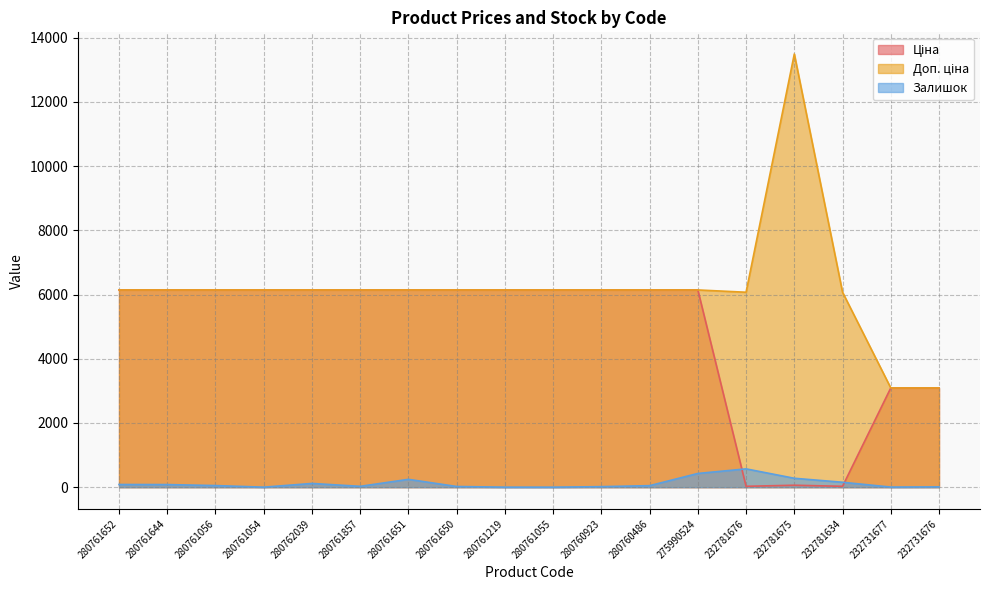

Between 280761055 and 232781675, which series saw the biggest shift?

Доп. ціна